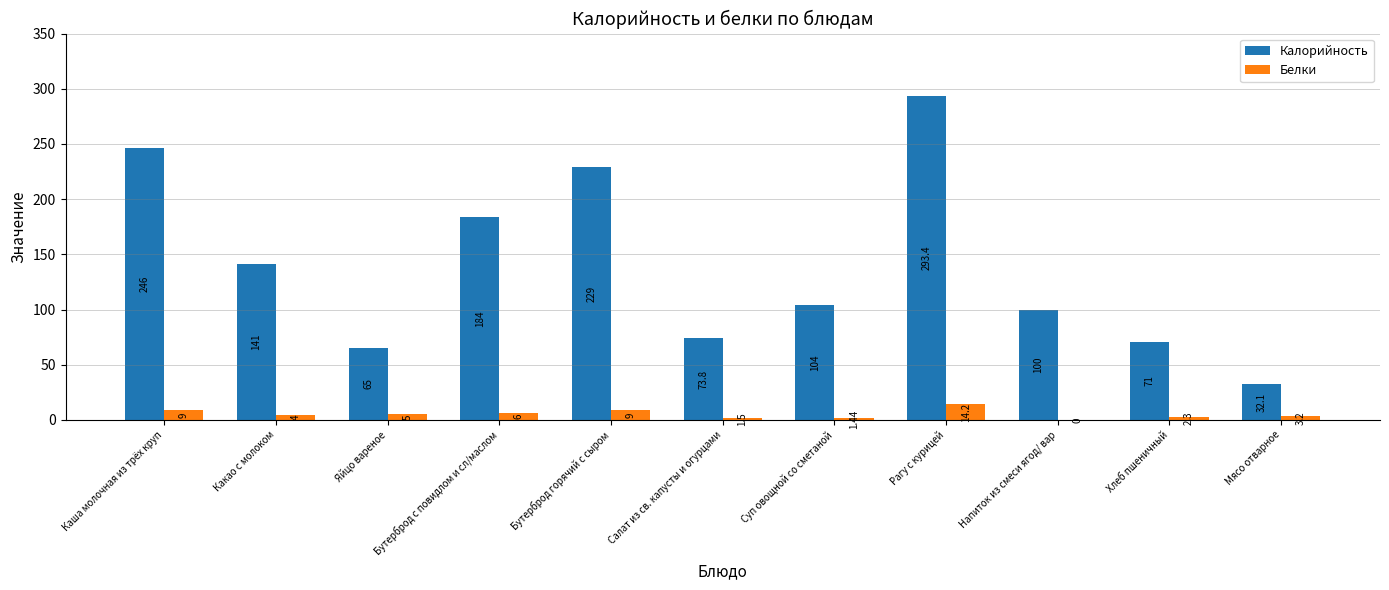

At which category is the sum across all series the highest?

Рагу с курицей